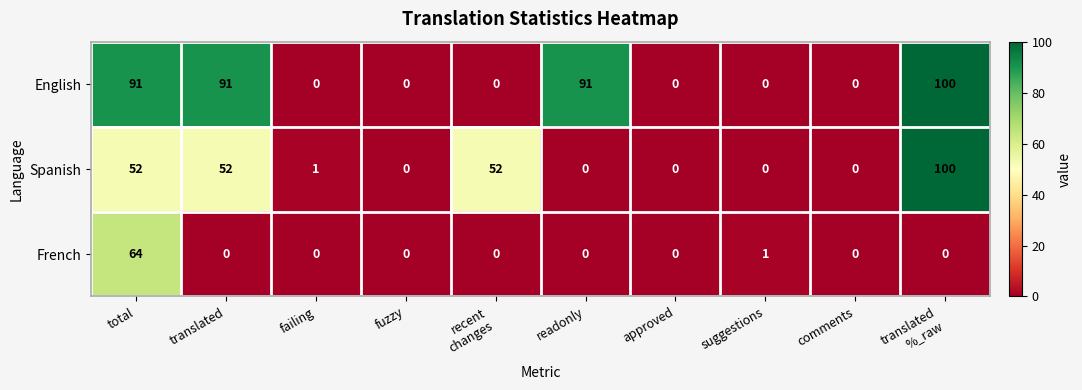

At how many categories does at least one series exceed 33?

5